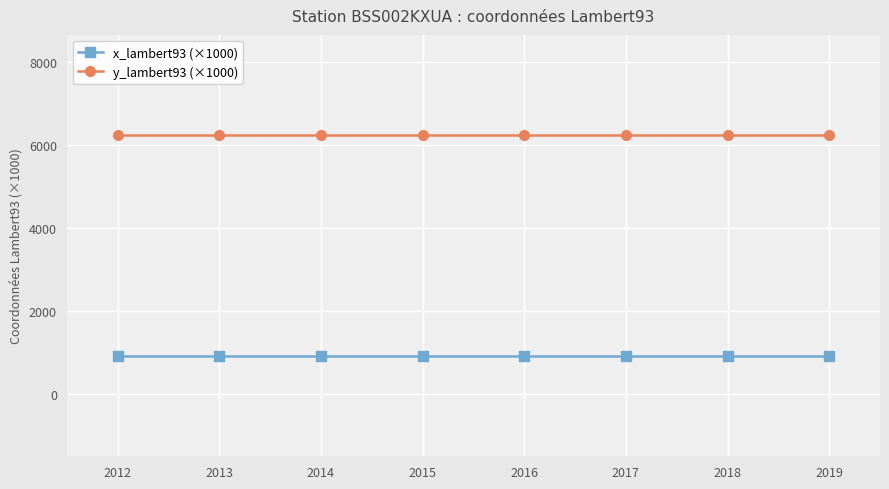

What is the spread (max minus min) of values at 2016?

5341.4